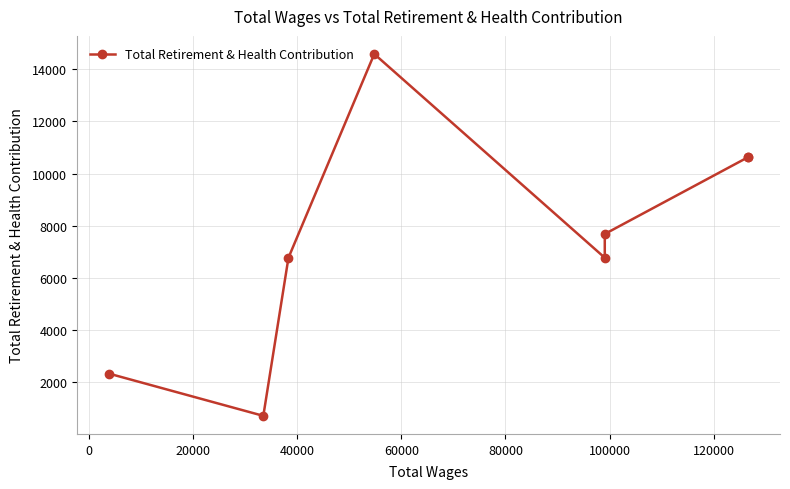

What is the difference between the maximum and second lowest values?

12249